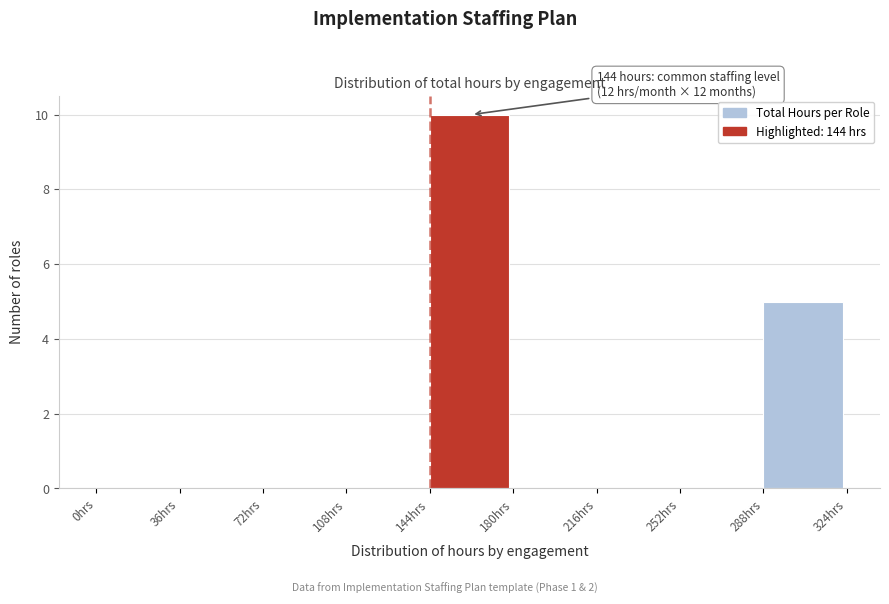

Over which range of the x-axis is the bar tallest?

144 to 180